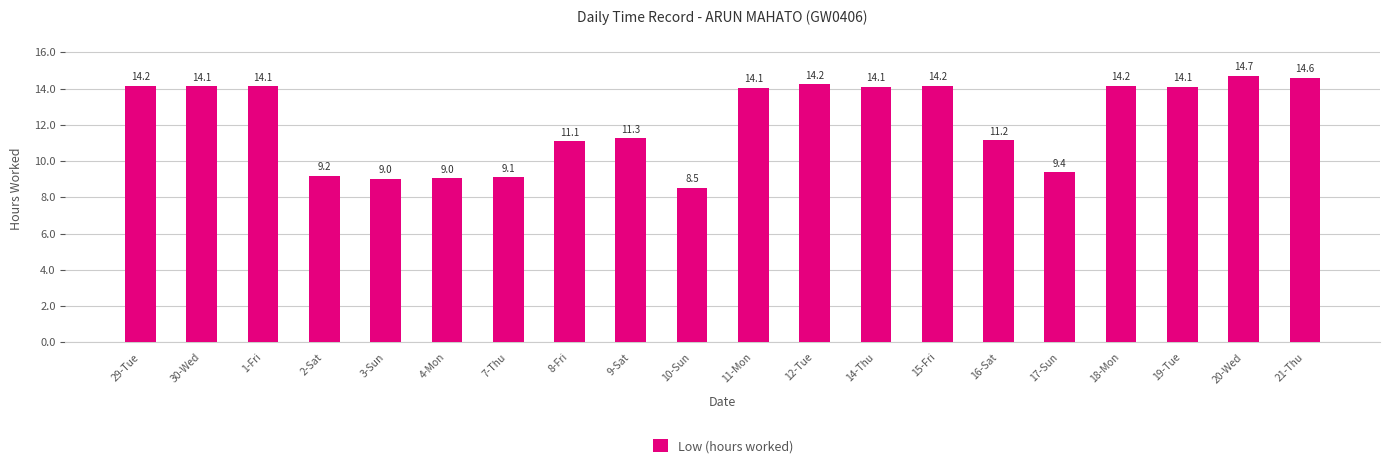

What is the greatest value displayed?

14.7